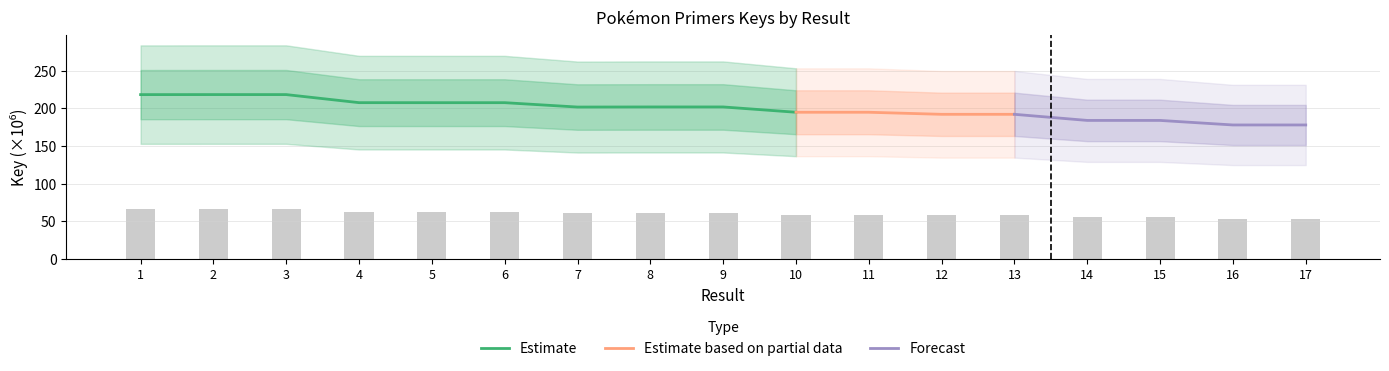

Does the chart contain stacked bars?

No